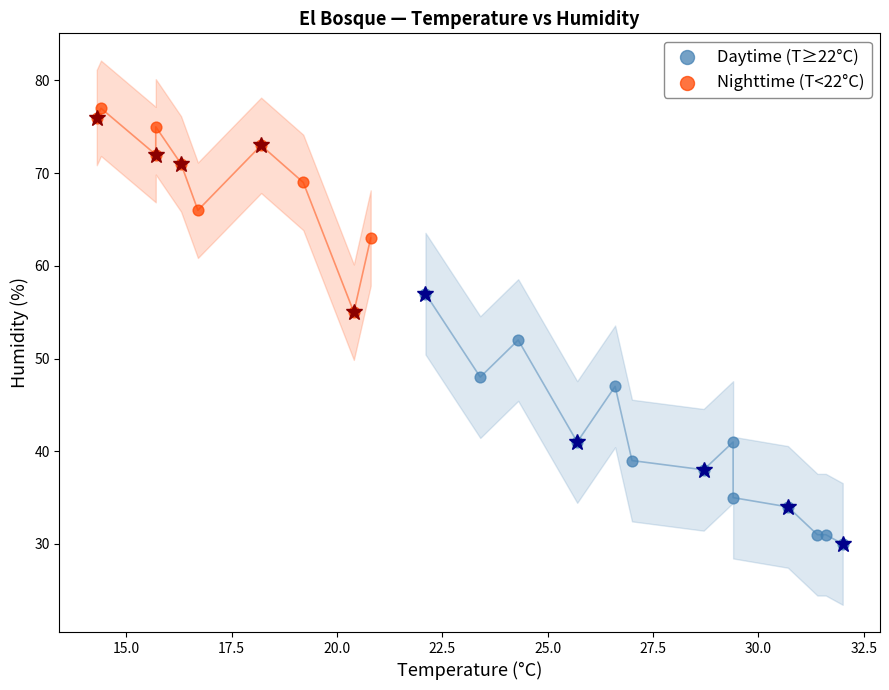

Which series reaches the minimum Y coordinate?

Daytime (T≥22°C)